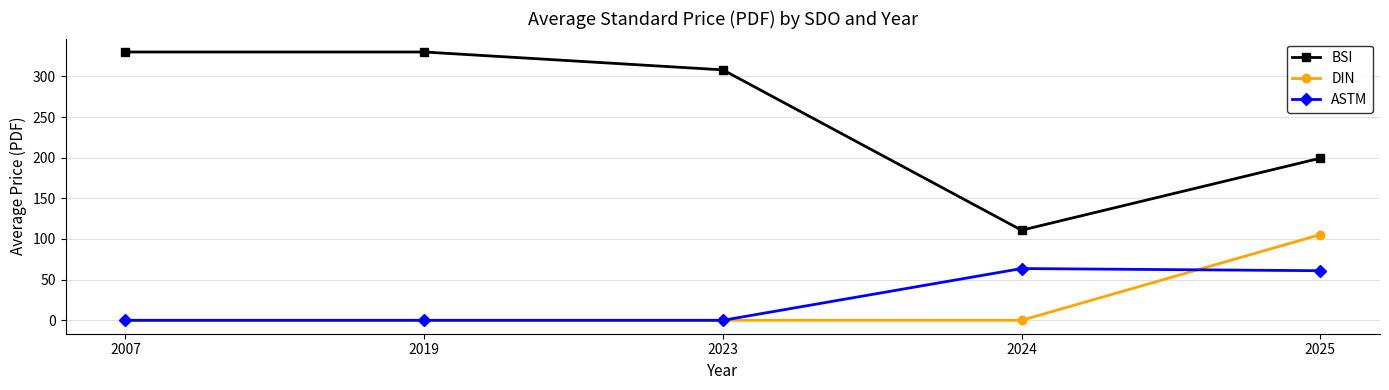

At 2024, list the series in order from largest to smallest.

BSI, ASTM, DIN